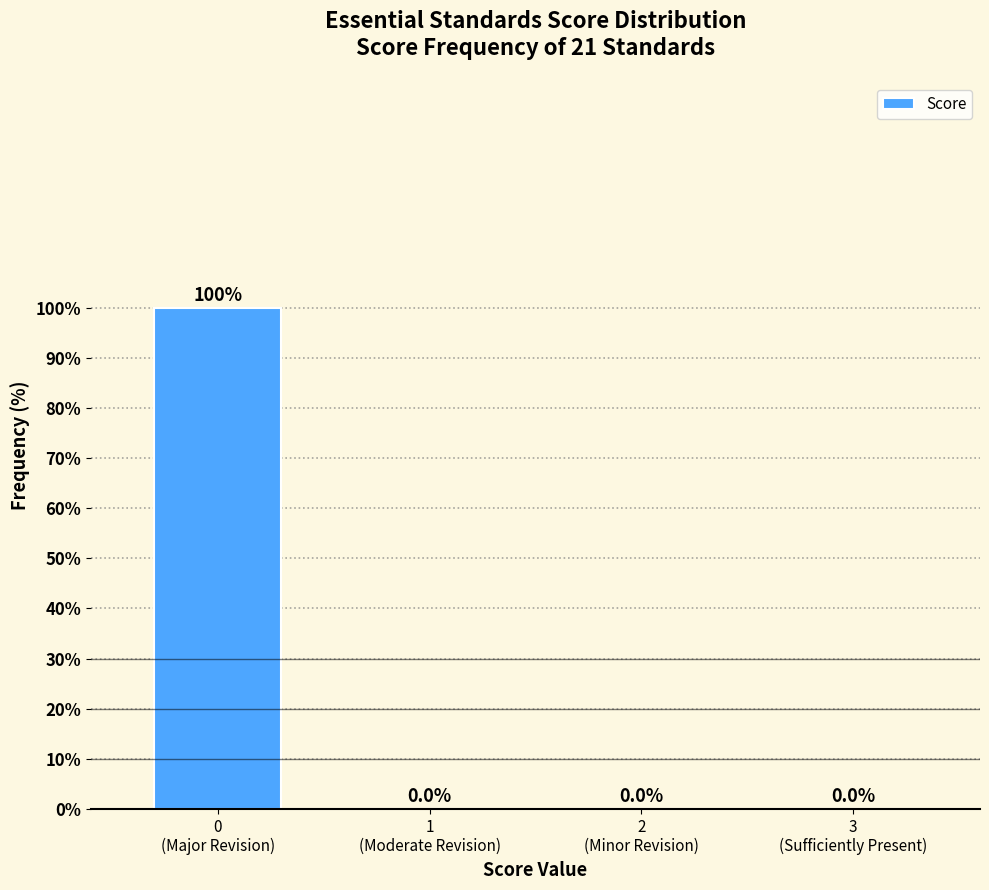

What is the maximum value shown in the chart?

100